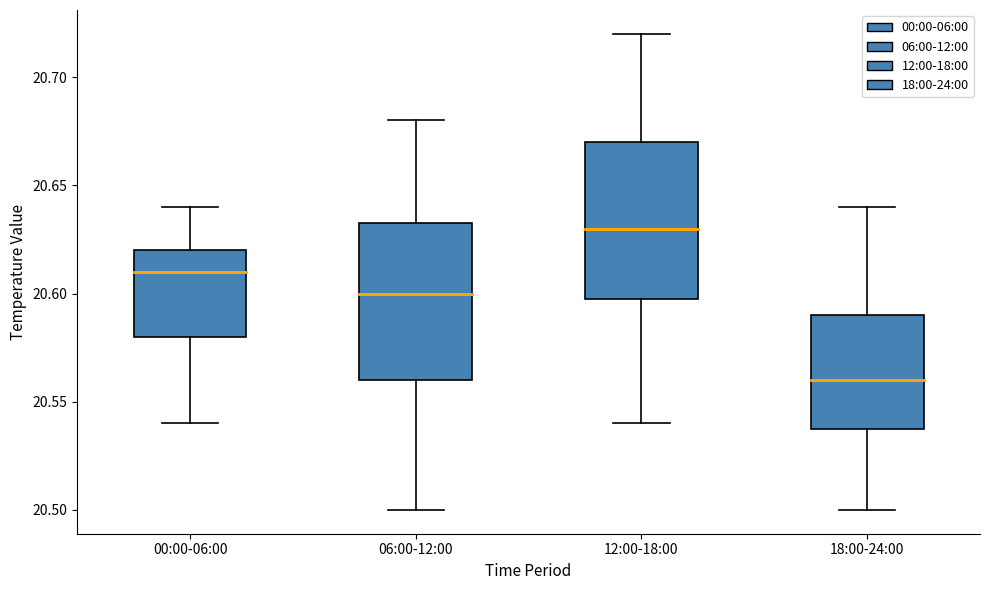

Reading left to right, read every box against the y-axis: the position of its median line, the range the box covers, and the ends of its whiskers. The values are not printed on the chart, so give them approximately, as read against the axis.

00:00-06:00: median 20.610, box 20.580 to 20.620, whiskers 20.540 to 20.640
06:00-12:00: median 20.600, box 20.560 to 20.635, whiskers 20.500 to 20.680
12:00-18:00: median 20.630, box 20.600 to 20.670, whiskers 20.540 to 20.720
18:00-24:00: median 20.560, box 20.540 to 20.590, whiskers 20.500 to 20.640